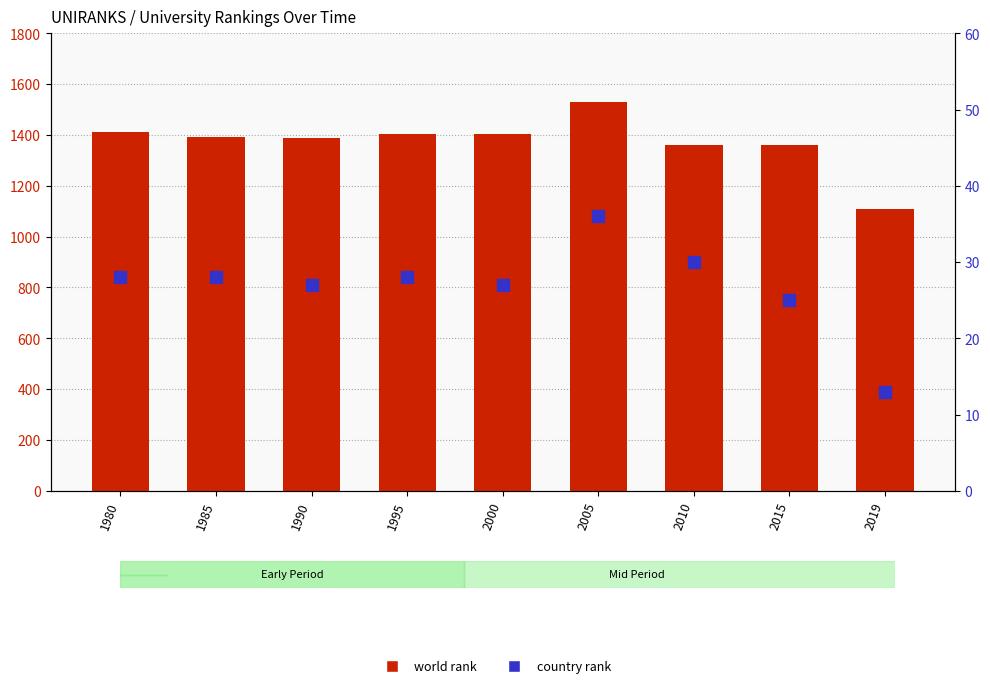

Where is world rank nearest to the value 1319?

2010